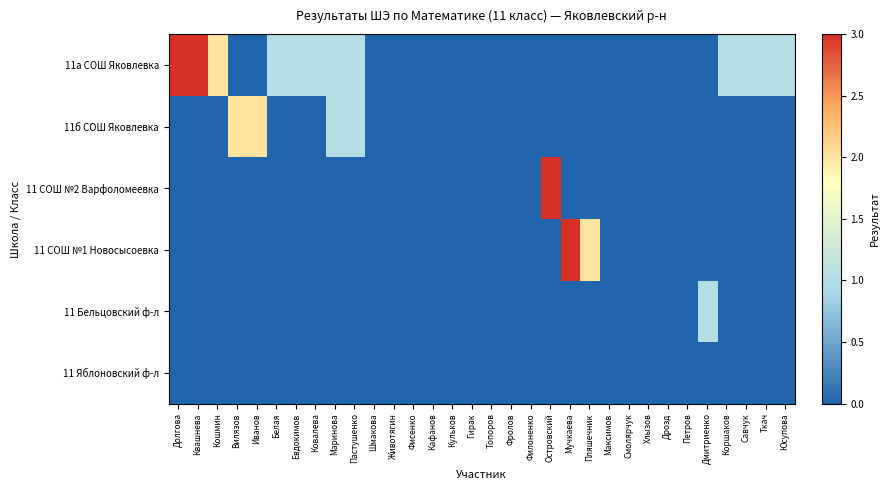

Reading left to right, list all the values displayed in this chart.

11а СОШ Яковлевка: Долгова=3	Квашнева=3	Кошмин=2	Вилязов=0	Иванов=0	Белая=1	Евдокимов=1	Ковалева=1	Маринова=1	Пастушенко=1	Шмакова=0	Животягин=0	Фисенко=0	Кафанов=0	Кульков=0	Гирак=0	Топоров=0	Фролов=0	Филоненко=0	Островский=0	Мучкаева=0	Пляшечник=0	Максимов=0	Смолярчук=0	Хлызов=0	Дрозд=0	Петров=0	Дмитриенко=0	Коршаков=1	Савчук=1	Ткач=1	Юсупова=1
11б СОШ Яковлевка: Долгова=0	Квашнева=0	Кошмин=0	Вилязов=2	Иванов=2	Белая=0	Евдокимов=0	Ковалева=0	Маринова=1	Пастушенко=1	Шмакова=0	Животягин=0	Фисенко=0	Кафанов=0	Кульков=0	Гирак=0	Топоров=0	Фролов=0	Филоненко=0	Островский=0	Мучкаева=0	Пляшечник=0	Максимов=0	Смолярчук=0	Хлызов=0	Дрозд=0	Петров=0	Дмитриенко=0	Коршаков=0	Савчук=0	Ткач=0	Юсупова=0
11 СОШ №2 Варфоломеевка: Долгова=0	Квашнева=0	Кошмин=0	Вилязов=0	Иванов=0	Белая=0	Евдокимов=0	Ковалева=0	Маринова=0	Пастушенко=0	Шмакова=0	Животягин=0	Фисенко=0	Кафанов=0	Кульков=0	Гирак=0	Топоров=0	Фролов=0	Филоненко=0	Островский=3	Мучкаева=0	Пляшечник=0	Максимов=0	Смолярчук=0	Хлызов=0	Дрозд=0	Петров=0	Дмитриенко=0	Коршаков=0	Савчук=0	Ткач=0	Юсупова=0
11 СОШ №1 Новосысоевка: Долгова=0	Квашнева=0	Кошмин=0	Вилязов=0	Иванов=0	Белая=0	Евдокимов=0	Ковалева=0	Маринова=0	Пастушенко=0	Шмакова=0	Животягин=0	Фисенко=0	Кафанов=0	Кульков=0	Гирак=0	Топоров=0	Фролов=0	Филоненко=0	Островский=0	Мучкаева=3	Пляшечник=2	Максимов=0	Смолярчук=0	Хлызов=0	Дрозд=0	Петров=0	Дмитриенко=0	Коршаков=0	Савчук=0	Ткач=0	Юсупова=0
11 Бельцовский ф-л: Долгова=0	Квашнева=0	Кошмин=0	Вилязов=0	Иванов=0	Белая=0	Евдокимов=0	Ковалева=0	Маринова=0	Пастушенко=0	Шмакова=0	Животягин=0	Фисенко=0	Кафанов=0	Кульков=0	Гирак=0	Топоров=0	Фролов=0	Филоненко=0	Островский=0	Мучкаева=0	Пляшечник=0	Максимов=0	Смолярчук=0	Хлызов=0	Дрозд=0	Петров=0	Дмитриенко=1	Коршаков=0	Савчук=0	Ткач=0	Юсупова=0
11 Яблоновский ф-л: Долгова=0	Квашнева=0	Кошмин=0	Вилязов=0	Иванов=0	Белая=0	Евдокимов=0	Ковалева=0	Маринова=0	Пастушенко=0	Шмакова=0	Животягин=0	Фисенко=0	Кафанов=0	Кульков=0	Гирак=0	Топоров=0	Фролов=0	Филоненко=0	Островский=0	Мучкаева=0	Пляшечник=0	Максимов=0	Смолярчук=0	Хлызов=0	Дрозд=0	Петров=0	Дмитриенко=0	Коршаков=0	Савчук=0	Ткач=0	Юсупова=0